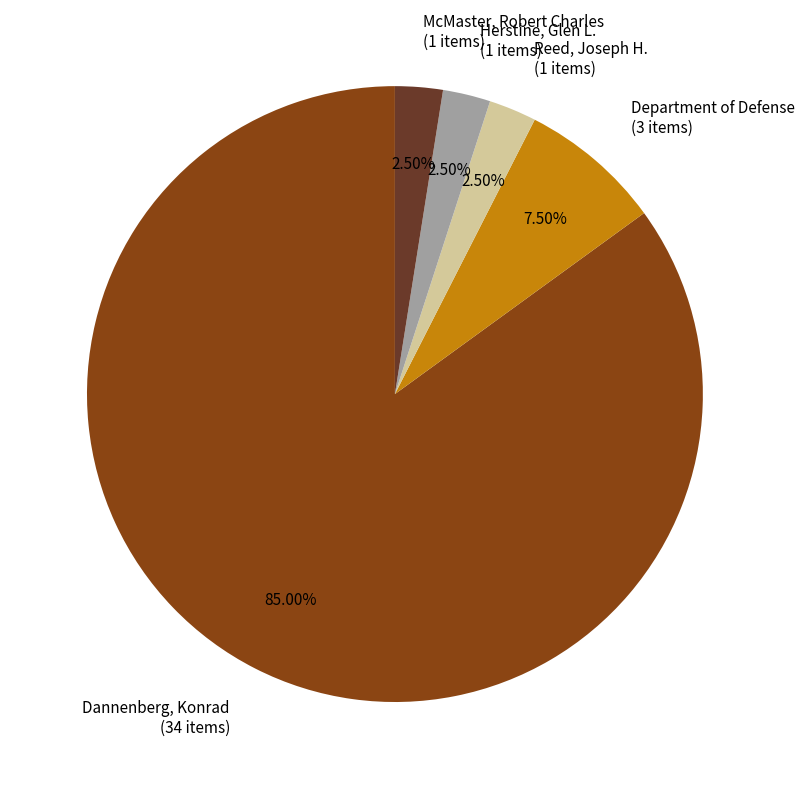

Which category has the biggest portion of the pie?

Dannenberg, Konrad